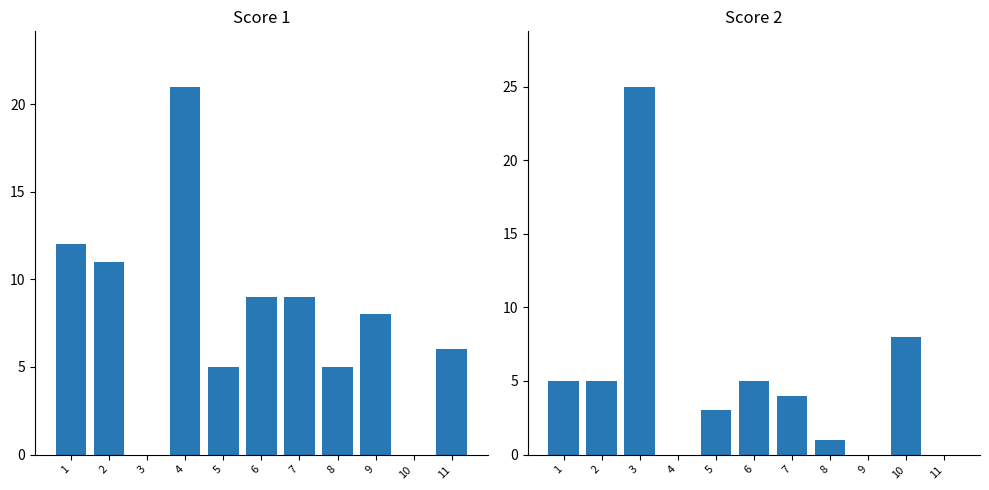

The value of Score 2 at 3 is 25. True or false?

True